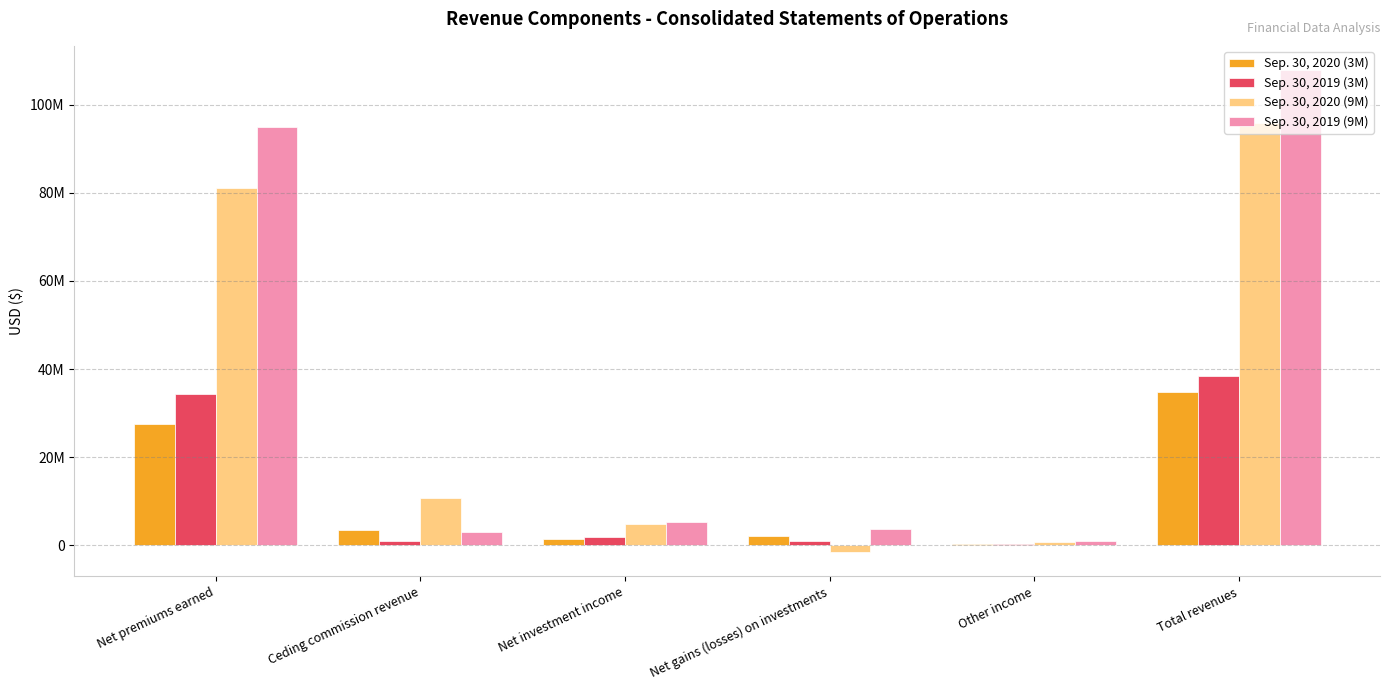

What position from the right is Other income?

2